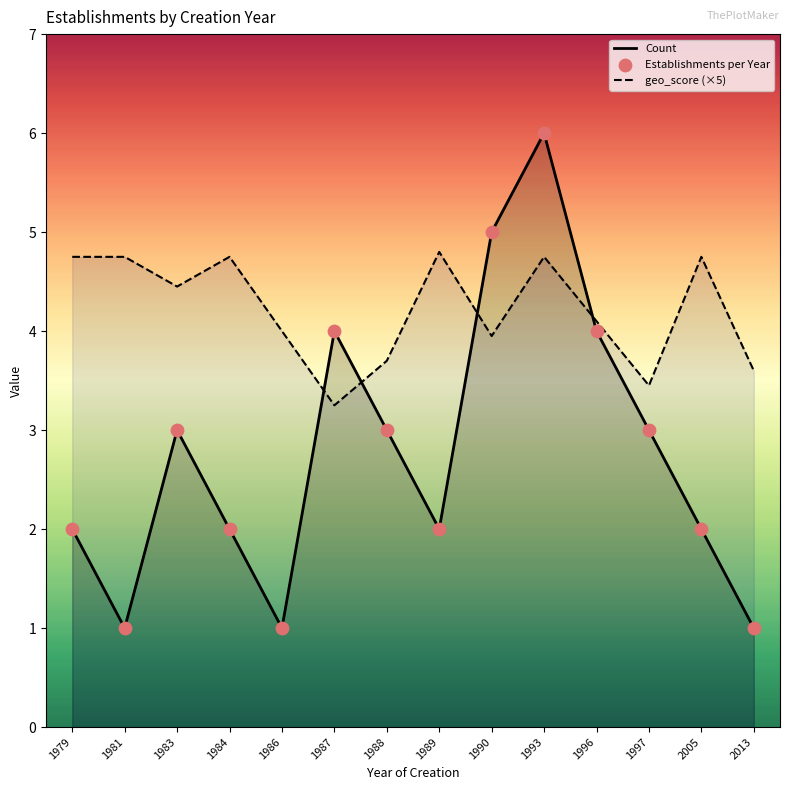

At which category is the sum across all series the highest?

1993